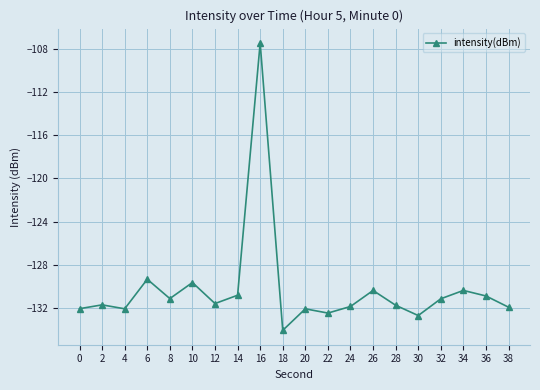

What is the value of the 19th point from the left?

-130.9